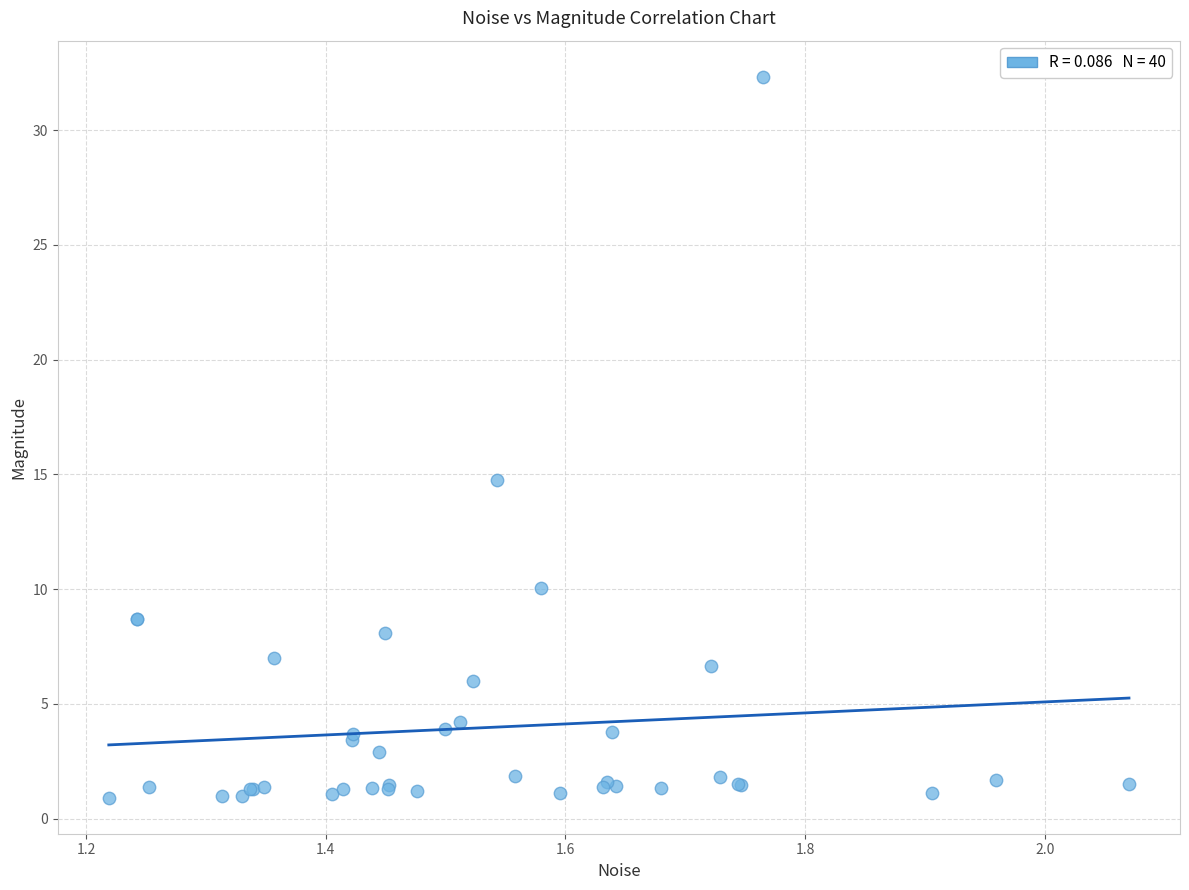

What Y value in the scatter plot is closest to 16?

14.8